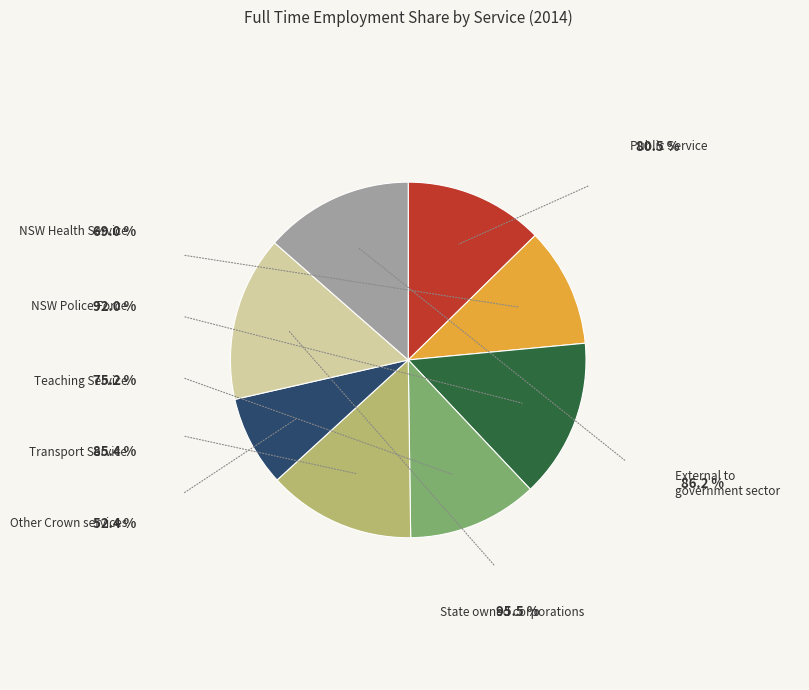

To the nearest percent, what is the combined percentage of Public Service and External to government sector?

26%